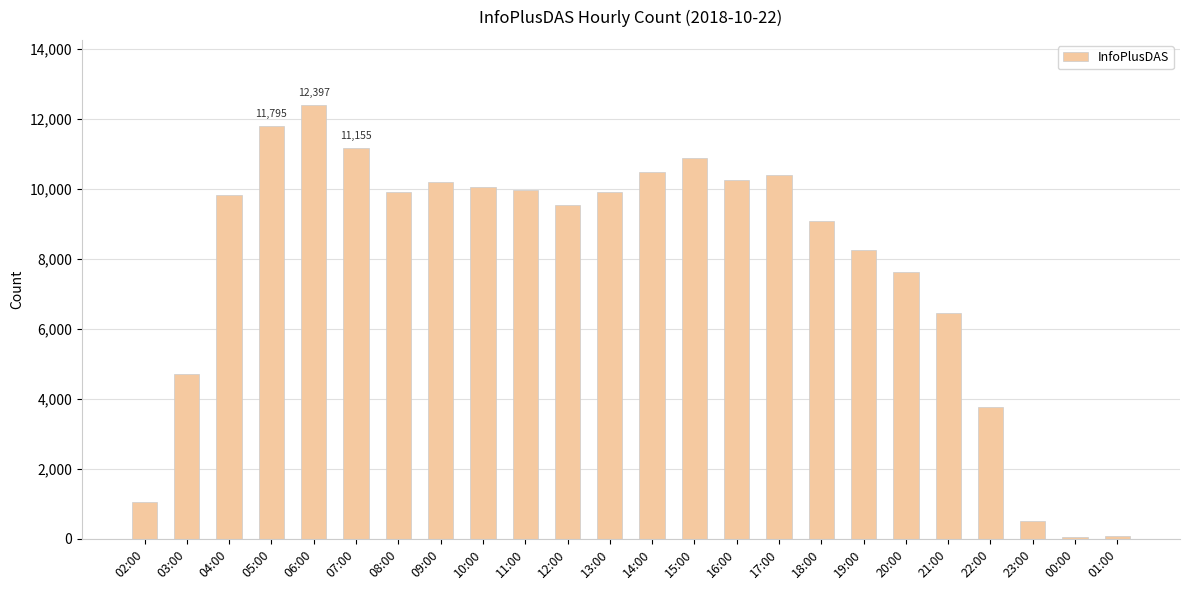

What is the label of the 14th bar from the left?

15:00